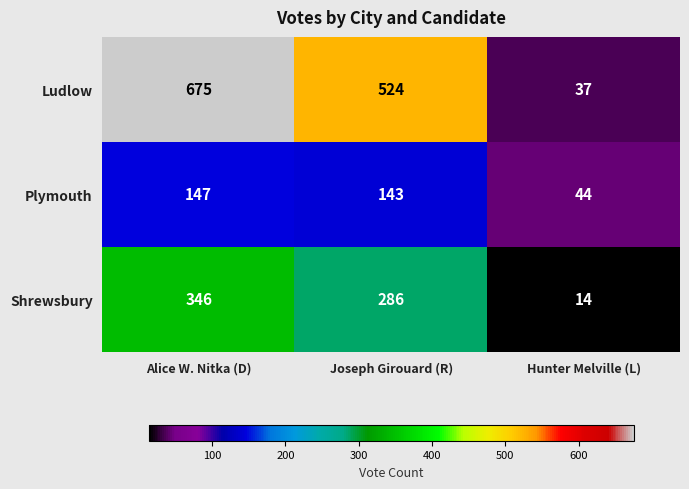

Reading left to right, what are all the values shown in this chart?

Ludlow: 675	524	37
Plymouth: 147	143	44
Shrewsbury: 346	286	14